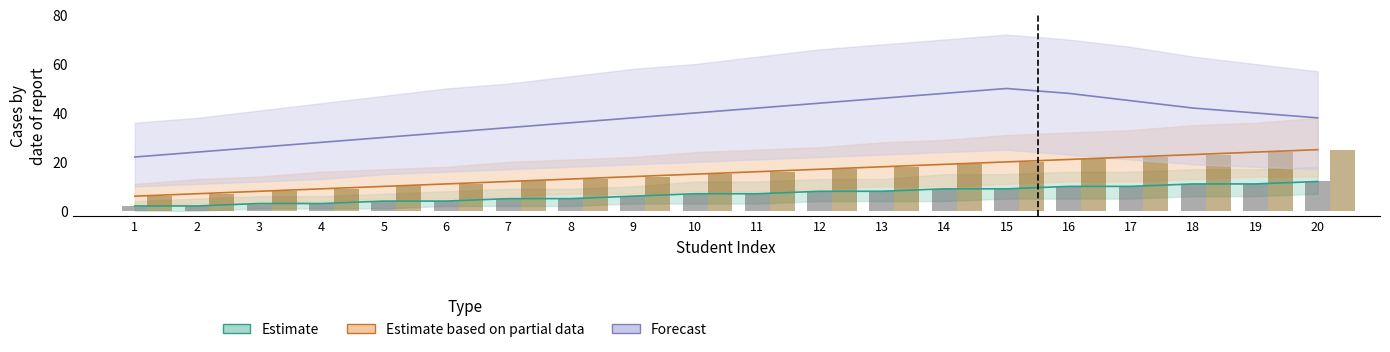

True or false: Estimate_mid has a value of 4 at 11.

False